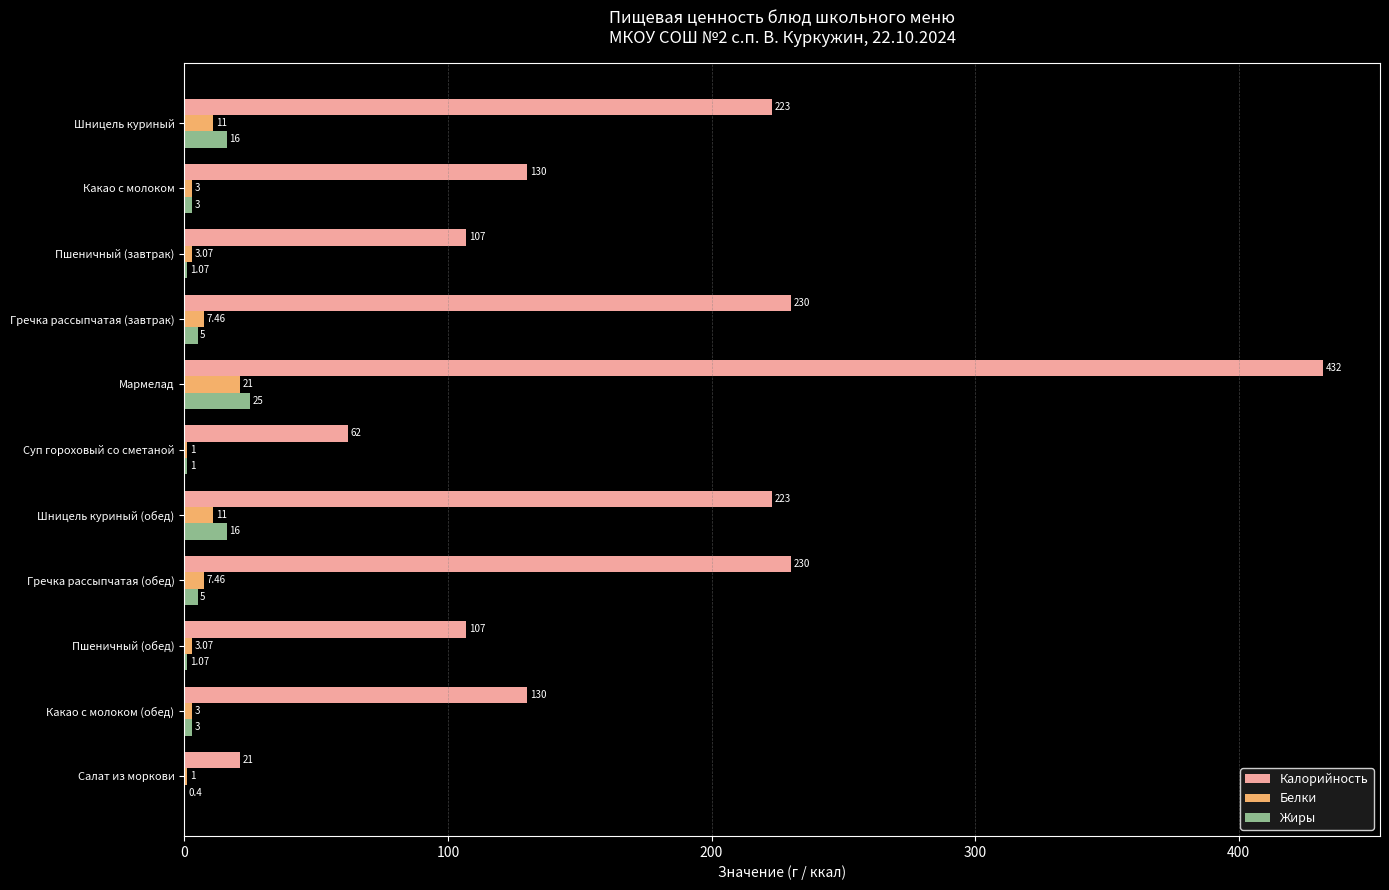

Which series has the largest total across all categories?

Калорийность